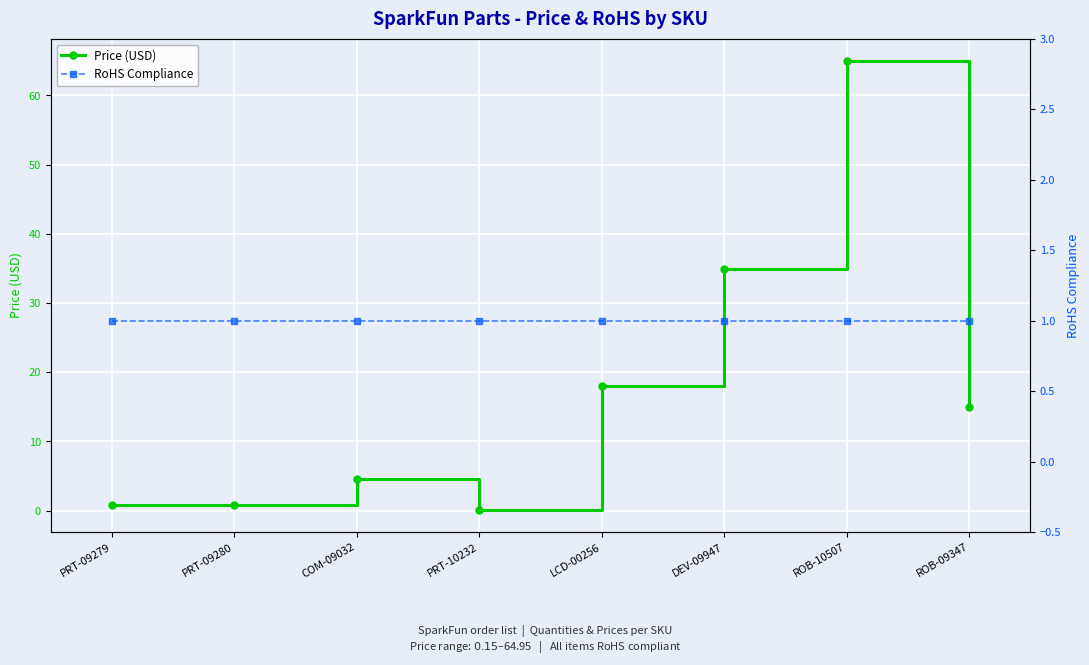

True or false: RoHS Compliance has more than 1 interior local peaks.

False